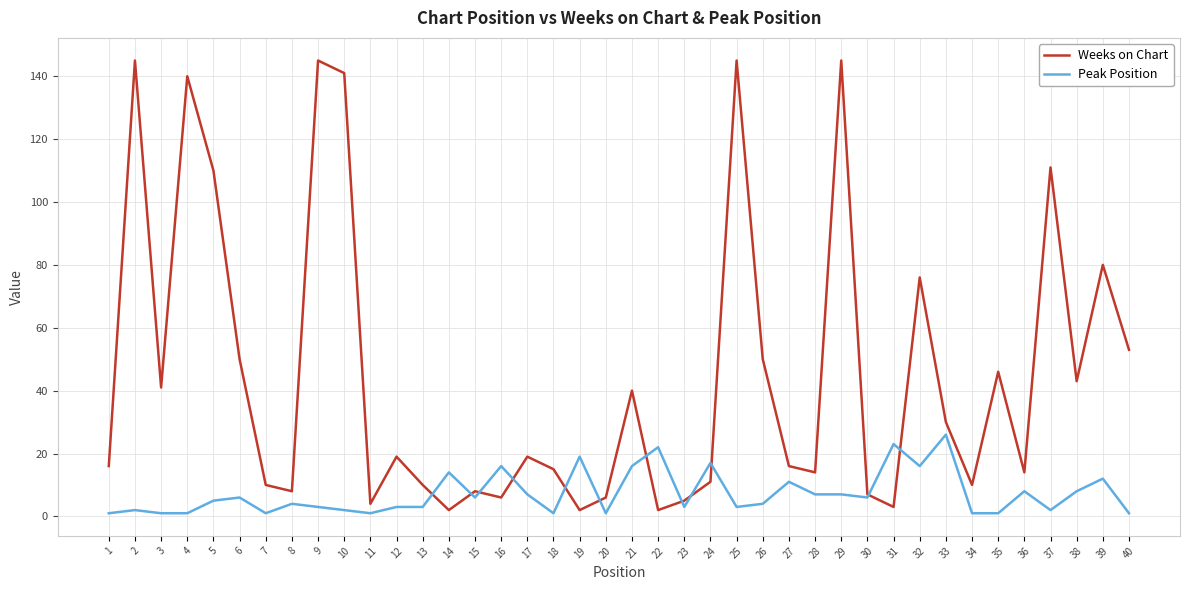

How many series are shown in this chart?

2